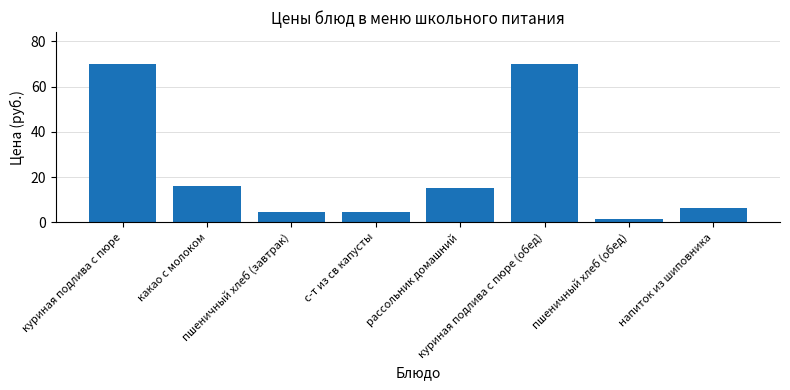

True or false: the data shows 7.6 at рассольник домашний.

False